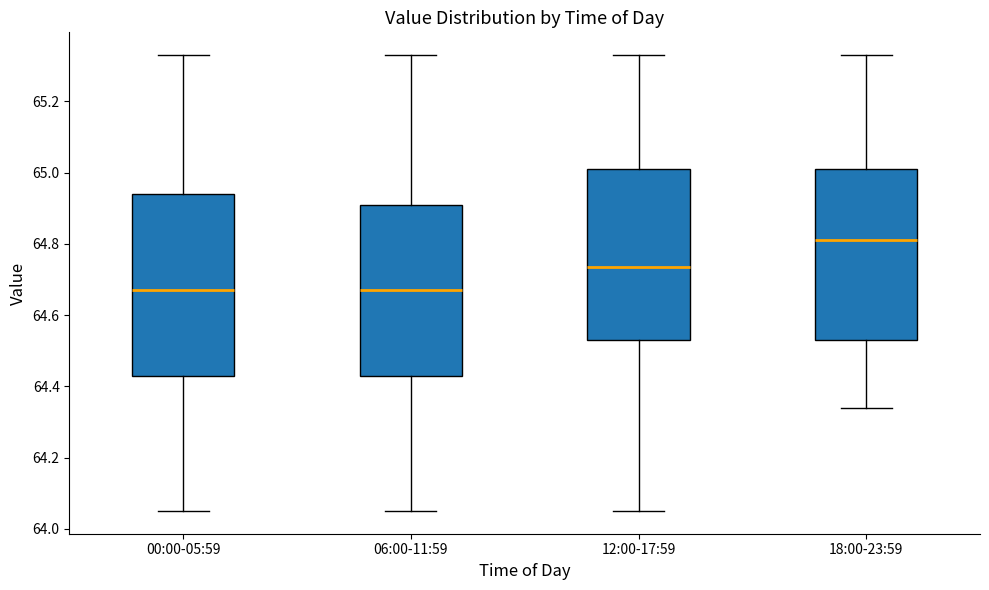

Reading left to right, transcribe this box plot: for each box, give where its median line is, the range the box spans, and where its two whiskers end, as read against the y-axis. The values are not printed on the chart, so give them approximately, as read against the axis.

00:00-05:59: median 64.68, box 64.44 to 64.94, whiskers 64.06 to 65.34
06:00-11:59: median 64.68, box 64.44 to 64.92, whiskers 64.06 to 65.34
12:00-17:59: median 64.74, box 64.54 to 65.02, whiskers 64.06 to 65.34
18:00-23:59: median 64.82, box 64.54 to 65.02, whiskers 64.34 to 65.34